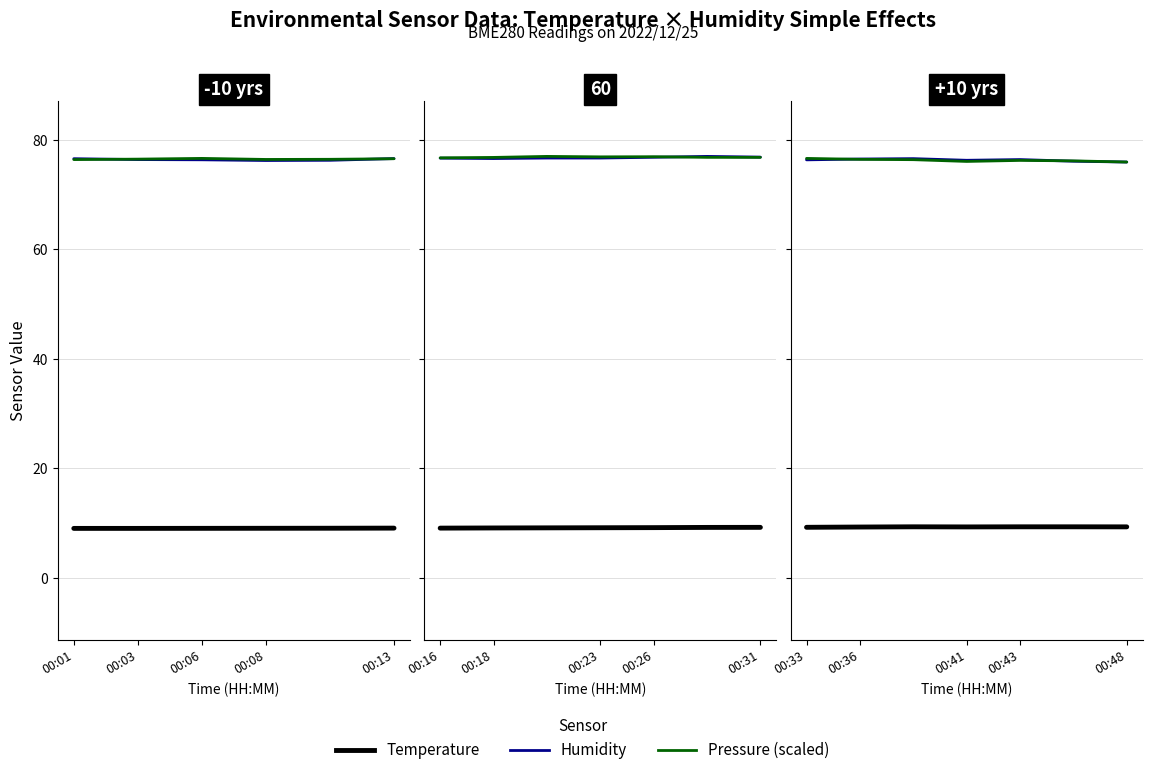

The value of BME280_temperature at 00:41 is 9.3. True or false?

True